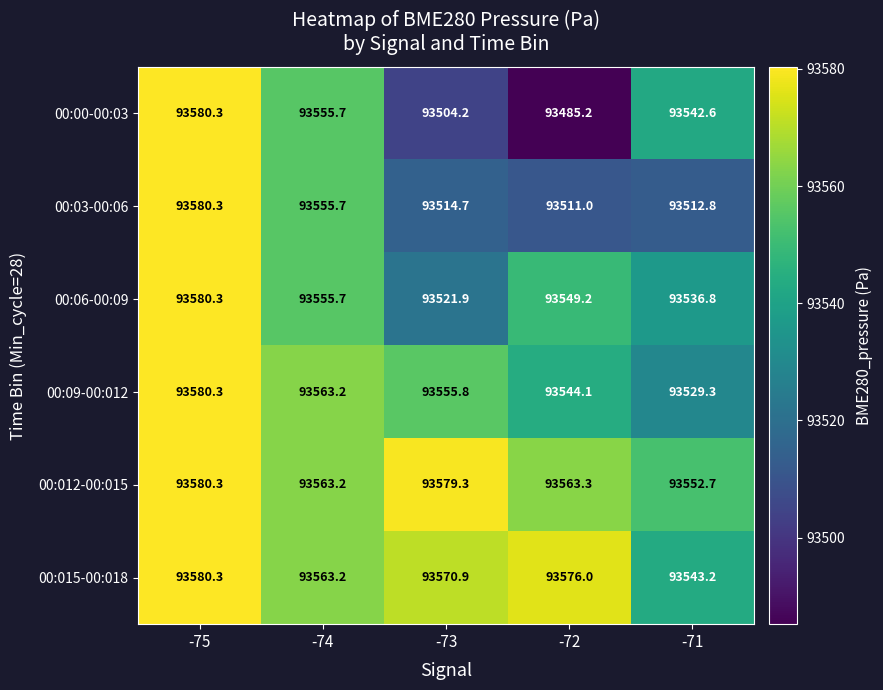

At which label is 00:03-00:06 closest to 93545?

-74